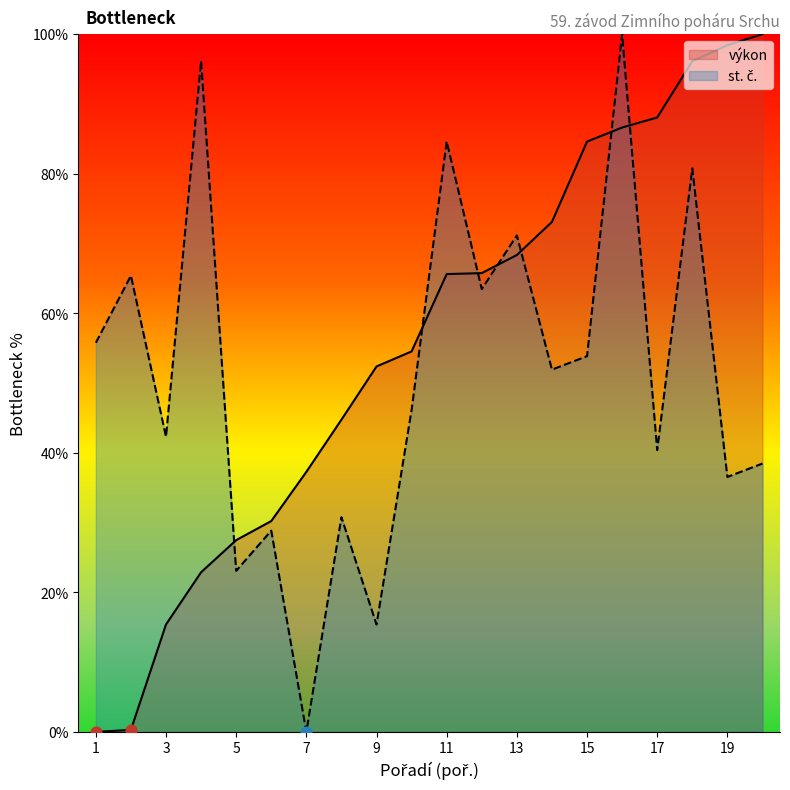

At which category is the sum across all series the highest?

16